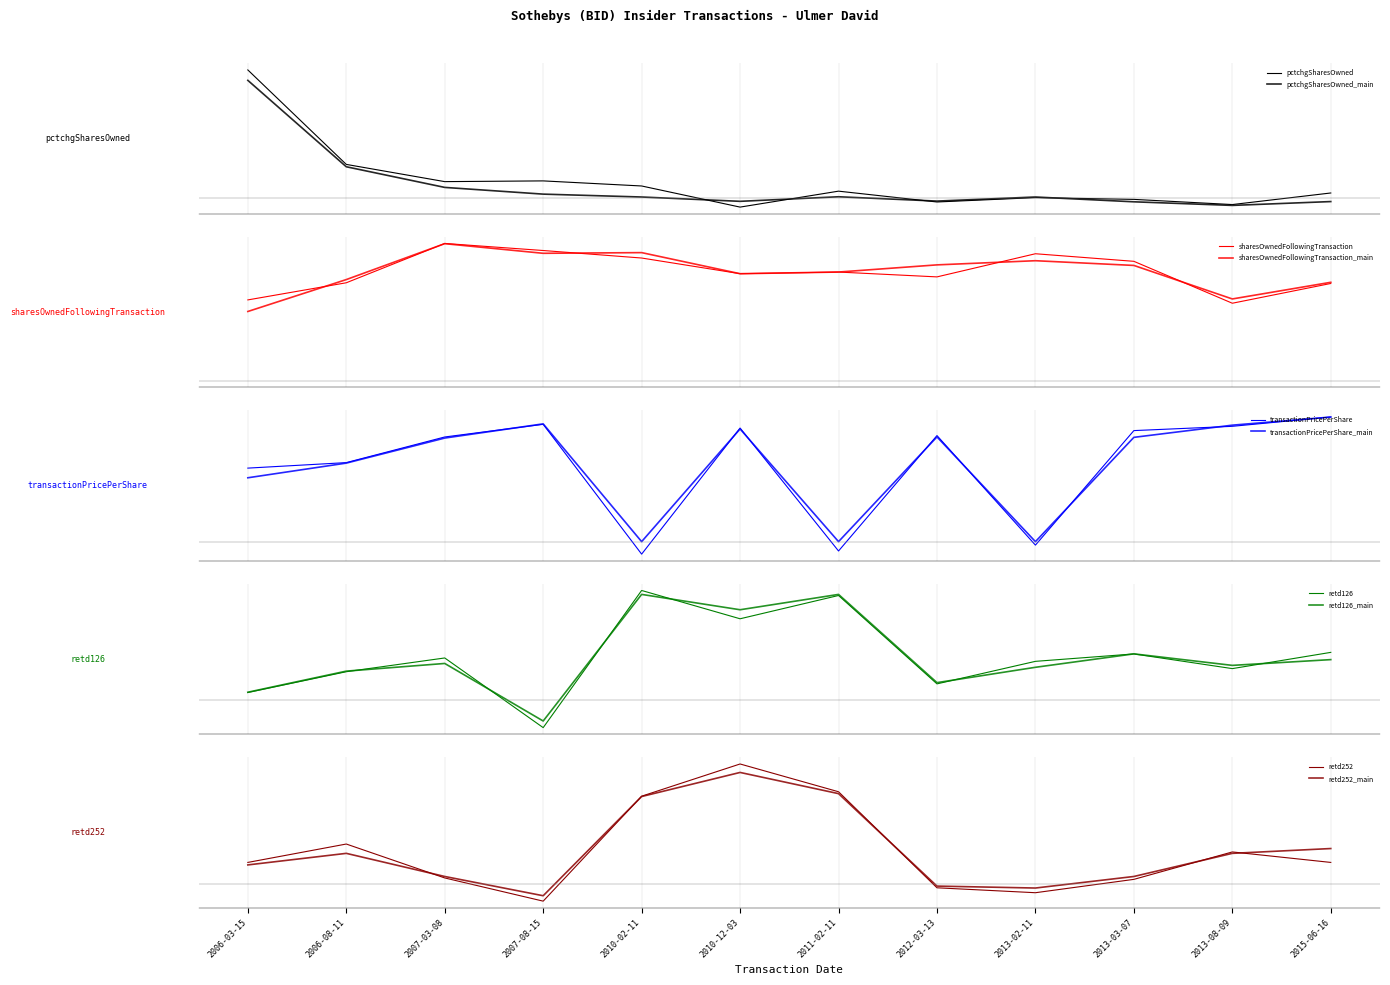

Where is the first local minimum for retd252?

2007-08-15